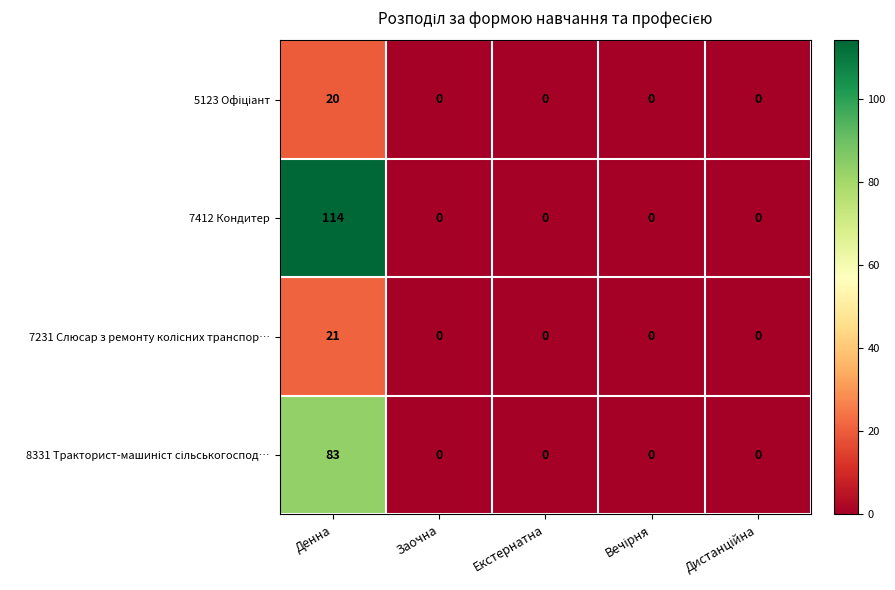

What is the difference between the maximum and minimum values in the 7412 Кондитер series?

114